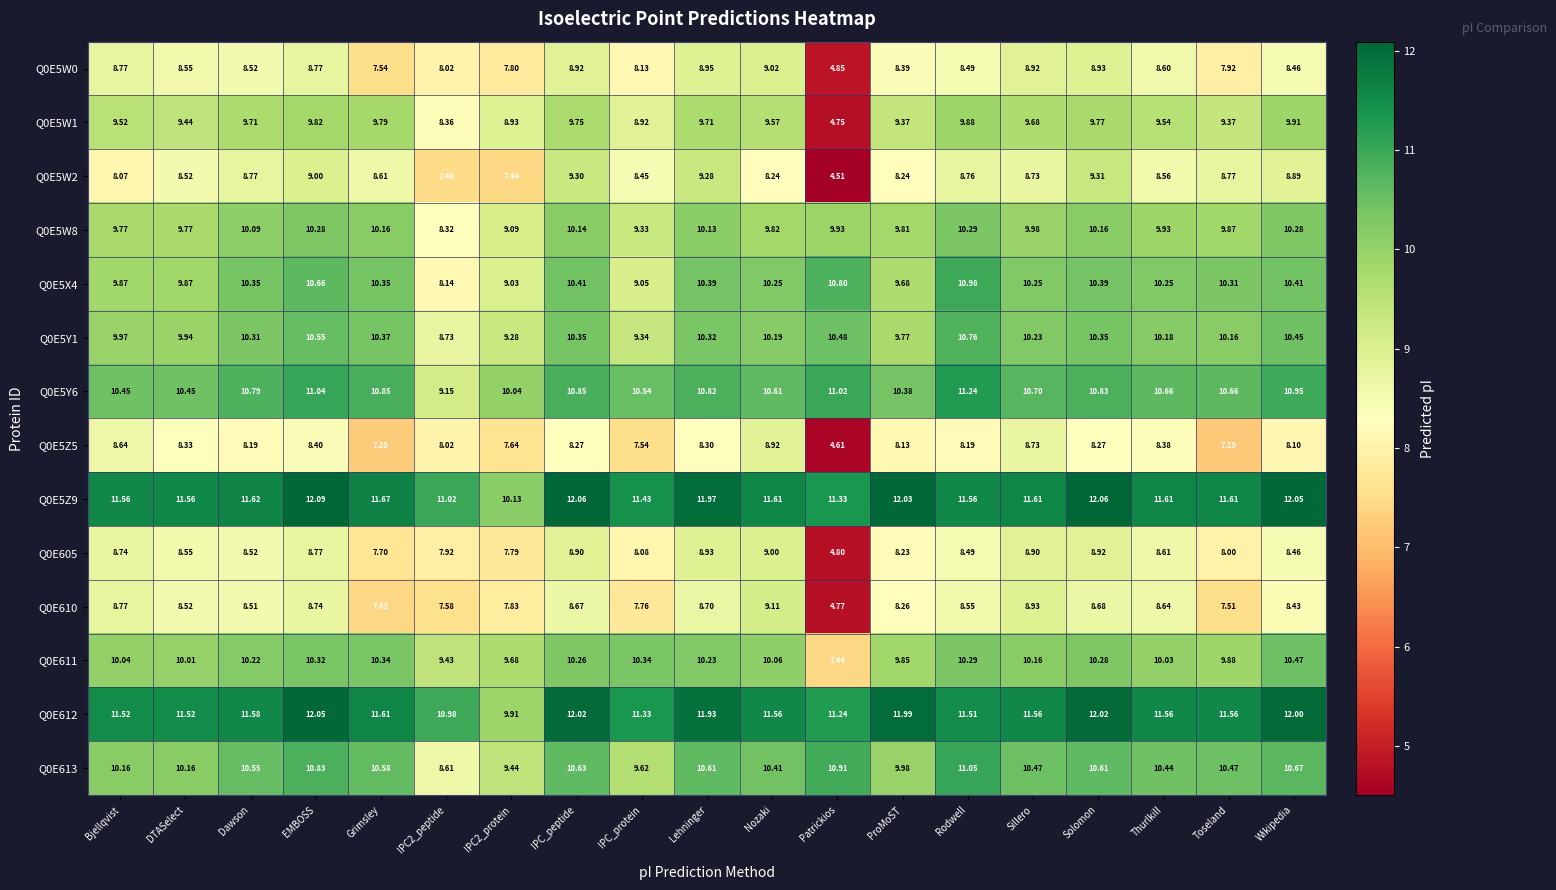

Which label corresponds to the smallest value in the chart?

Patrickios